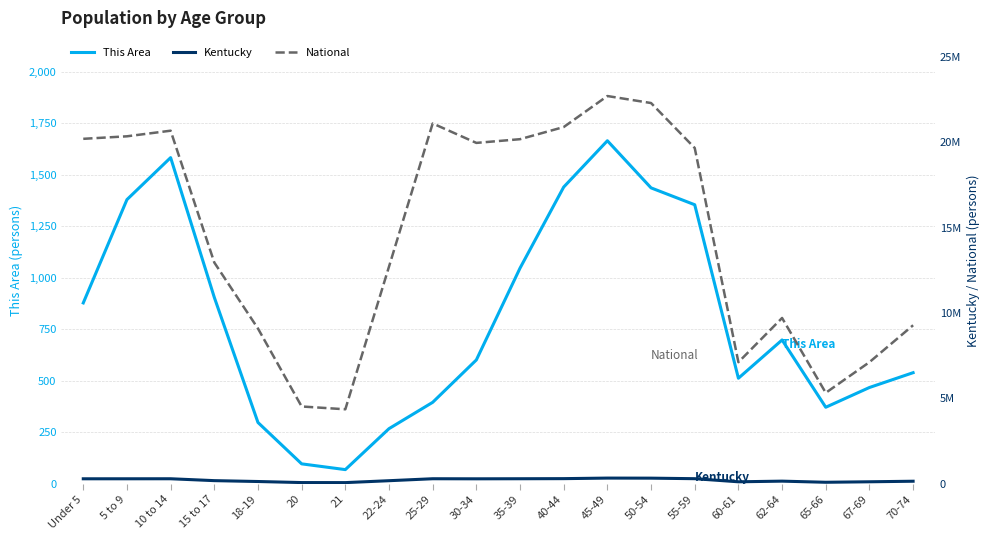

Where does the This Area series first go above 698?

Under 5